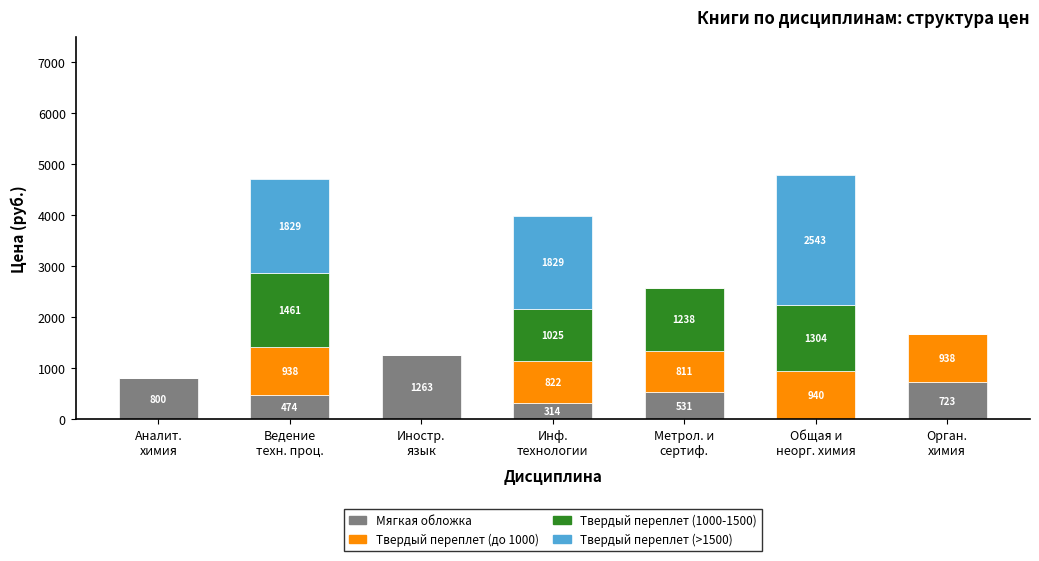

What is the highest value of the Мягкая обложка series?

1262.8